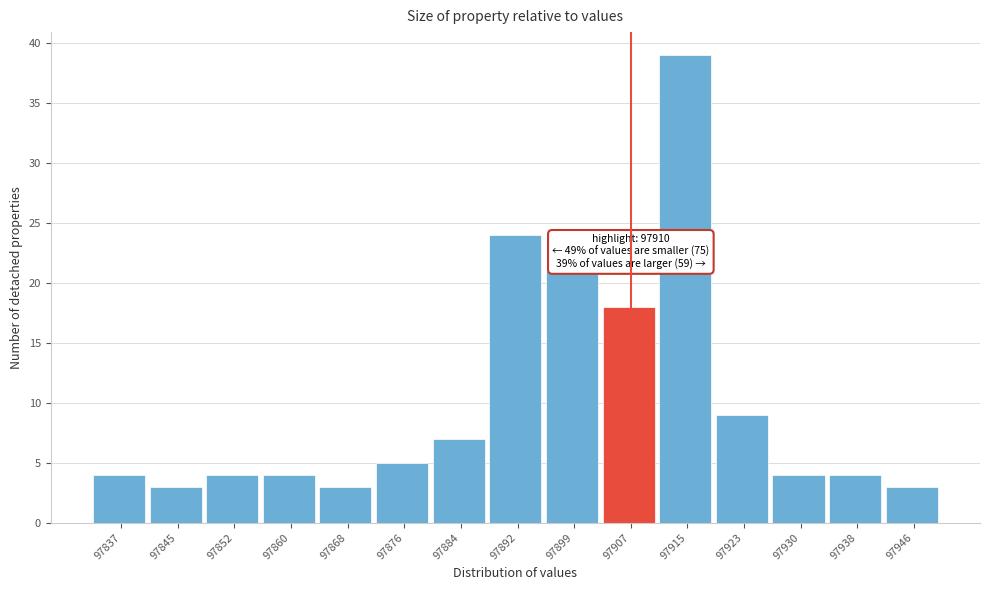

Which range on the x-axis has the tallest bar?

97911.0 to 97918.8